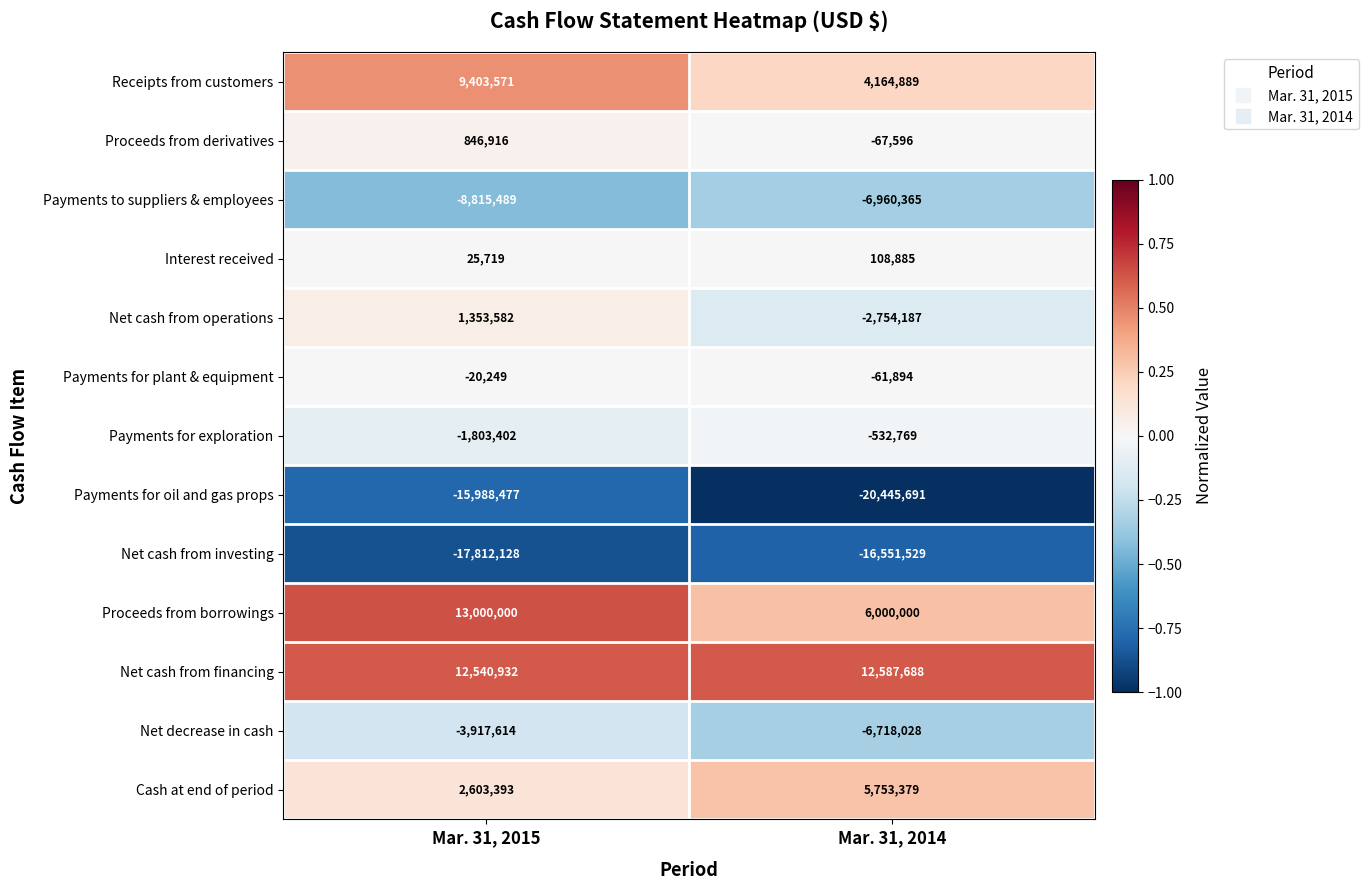

Reading right to left, list all the values displayed in this chart.

Receipts from customers: 4164889	9403571
Proceeds from derivatives: -67596	846916
Payments to suppliers & employees: -6960365	-8815489
Interest received: 108885	25719
Net cash from operations: -2754187	1353582
Payments for plant & equipment: -61894	-20249
Payments for exploration: -532769	-1803402
Payments for oil and gas props: -20445691	-15988477
Net cash from investing: -16551529	-17812128
Proceeds from borrowings: 6000000	13000000
Net cash from financing: 12587688	12540932
Net decrease in cash: -6718028	-3917614
Cash at end of period: 5753379	2603393